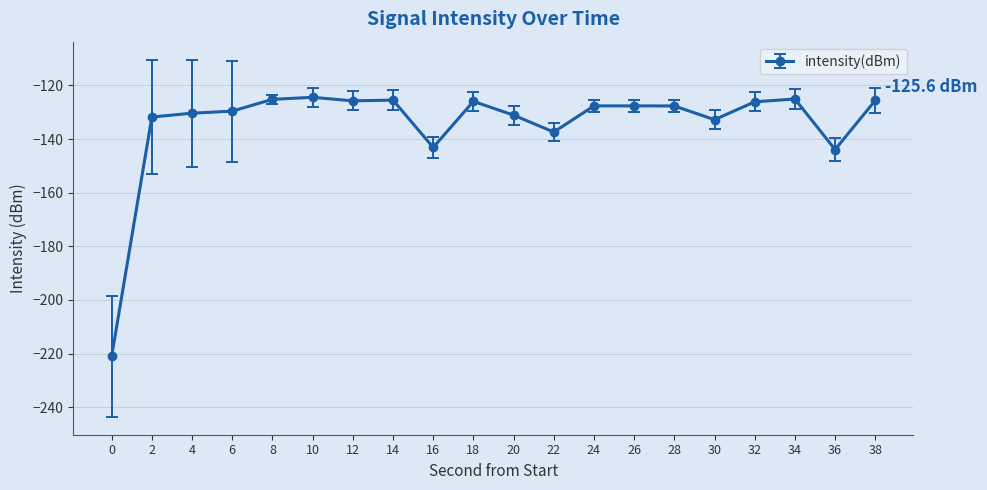

What is the minimum value shown in the chart?

-221.0